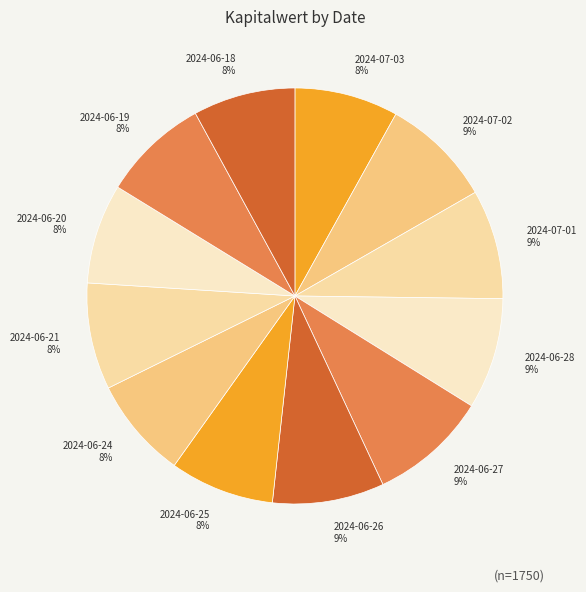

What is the ratio of the value at 2024-07-01 to the value at 2024-06-28?

1.0